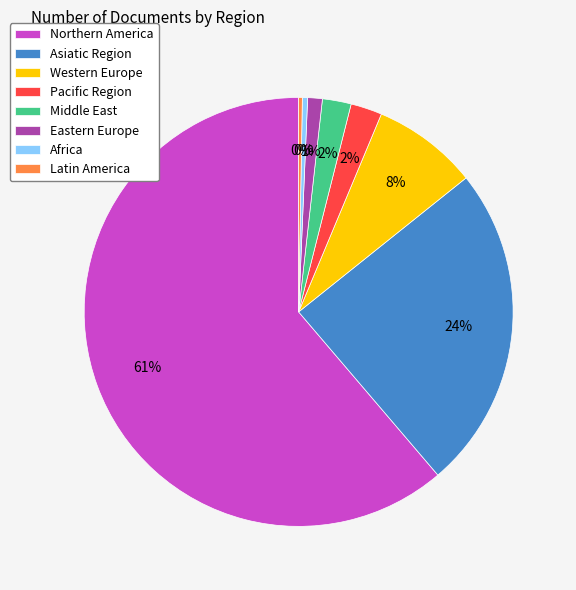

The Northern America slice represents 61% of the pie. True or false?

True